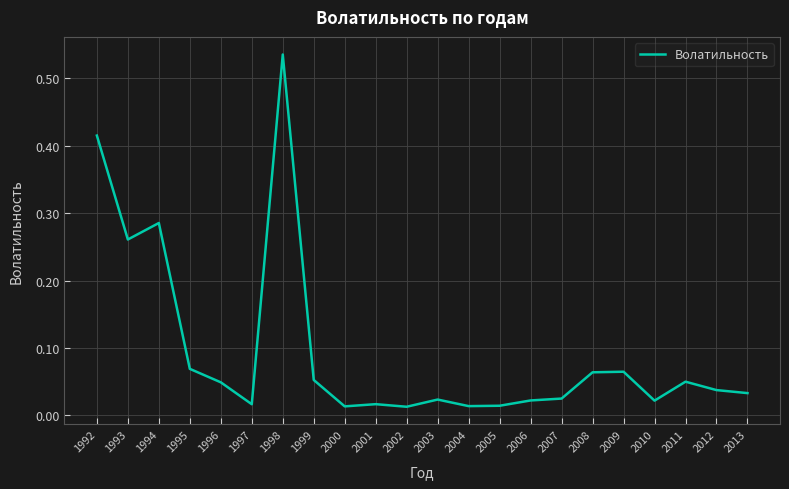

Between 2011 and 2005, which is larger?

2011